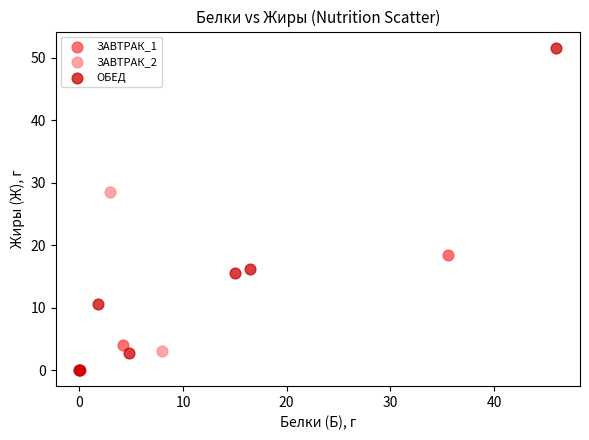

Which series has the widest spread of Y values?

ОБЕД